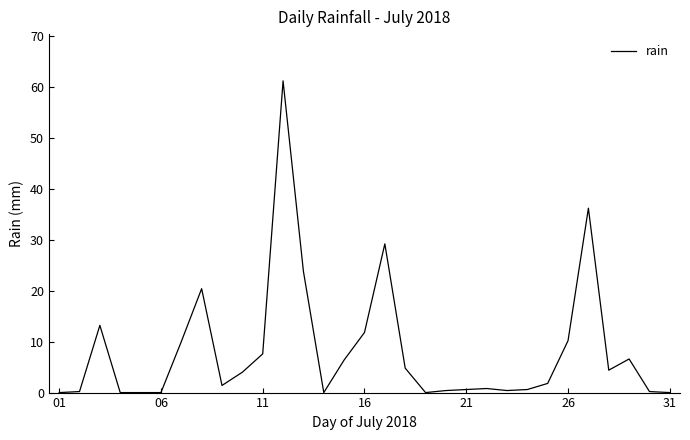

What is the greatest value displayed?

61.2